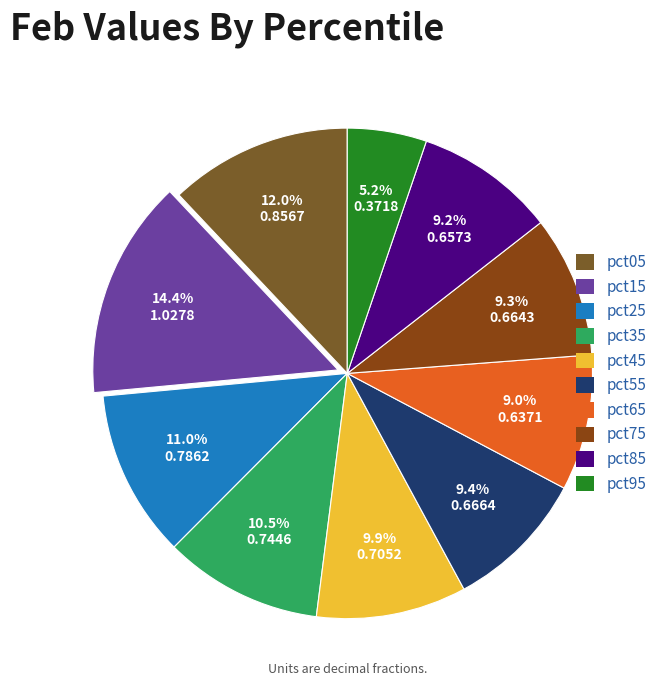

What percentage do pct15 and pct65 together represent?

23.4%